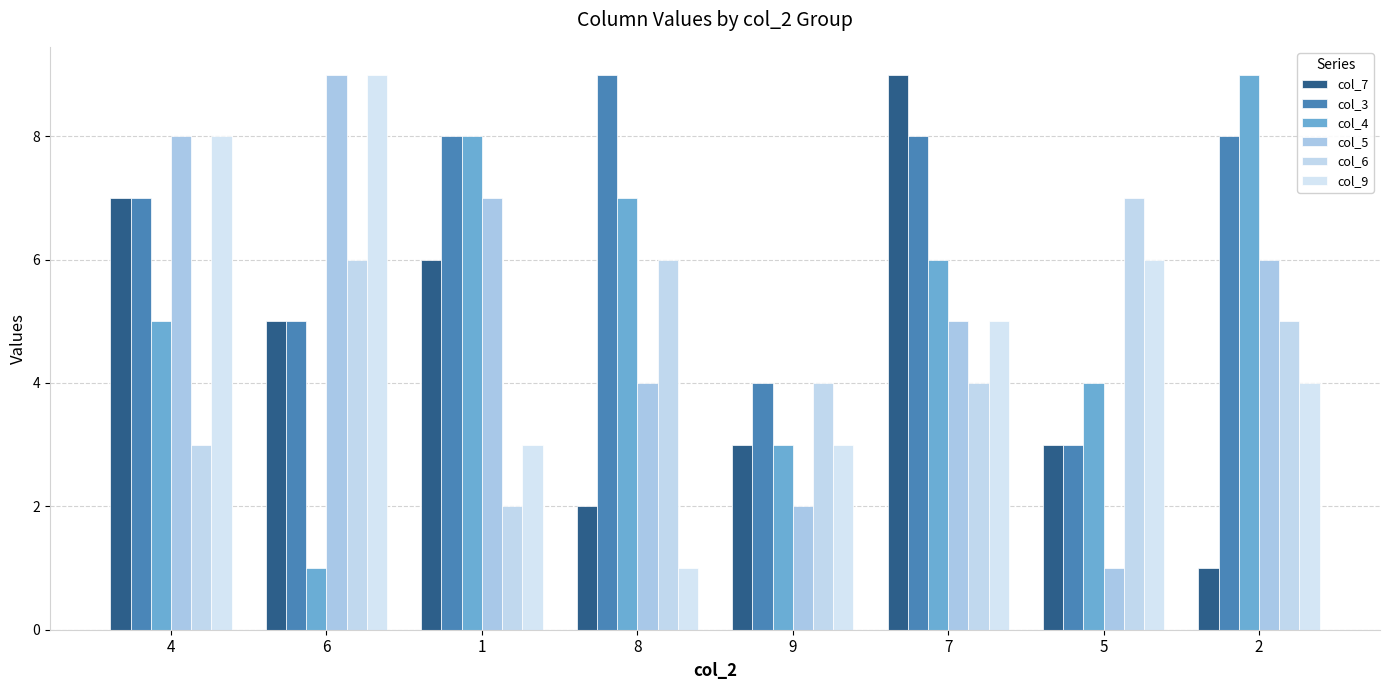

What are all the series names shown in the legend?

col_7, col_3, col_4, col_5, col_6, col_9